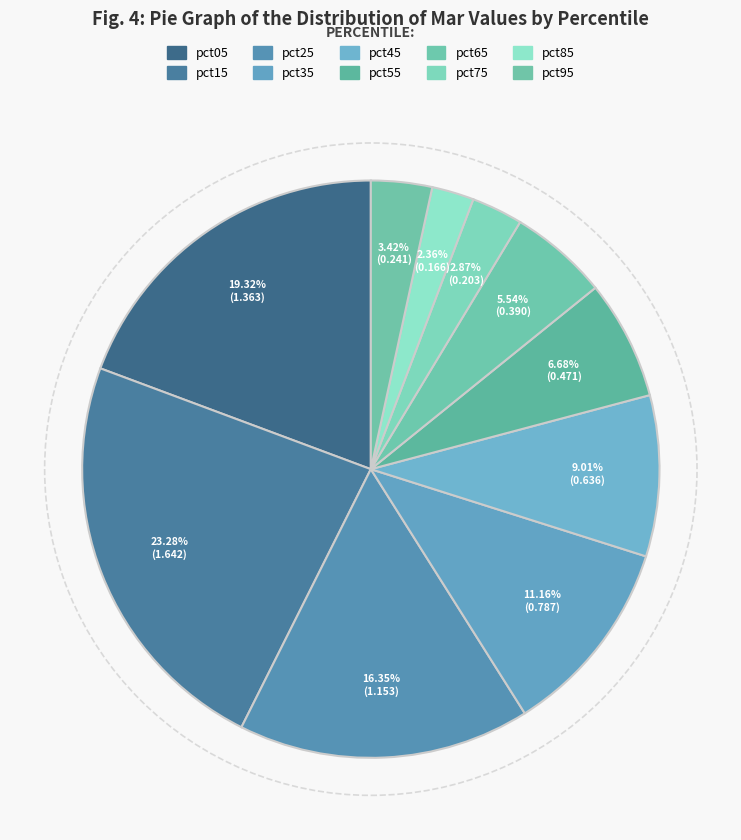

To the nearest percent, what is the difference between the pct85 and pct55 slice percentages?

4%